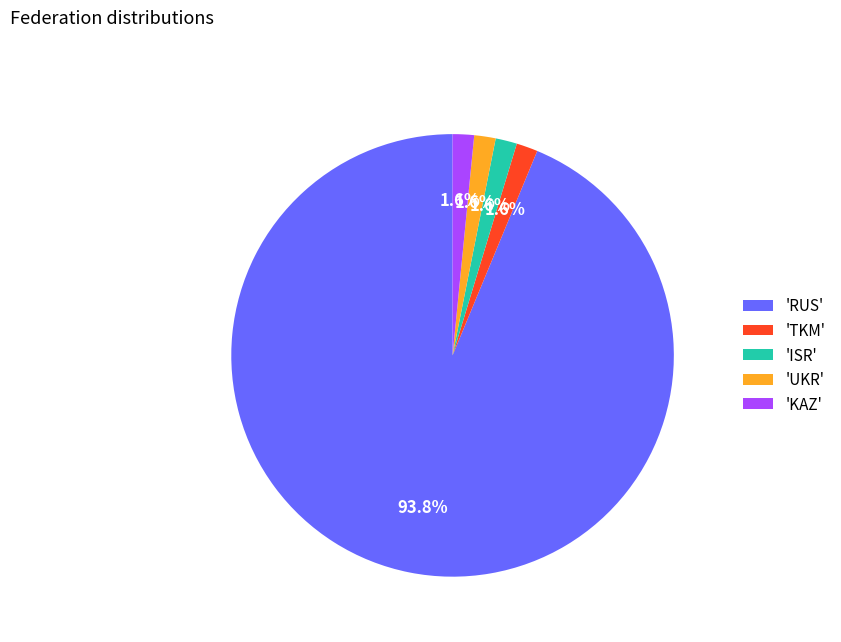

What is the largest slice in the pie chart?

'RUS'